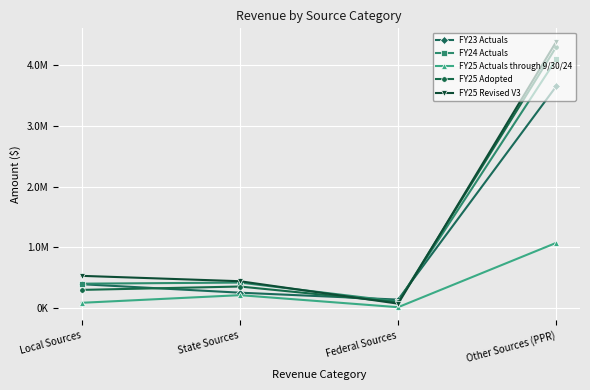

What is the label of the 2nd point from the left?

State Sources